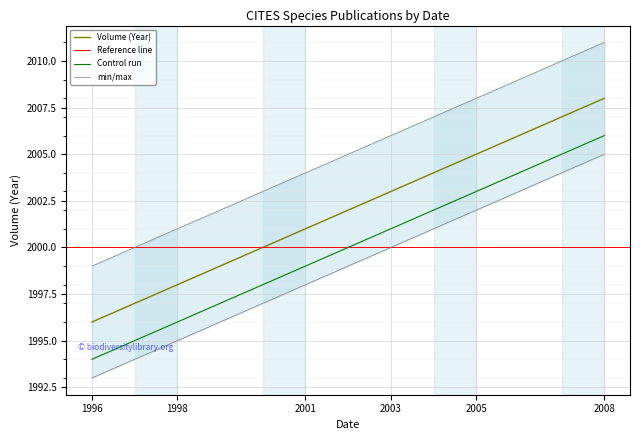

True or false: Control run has a value of 1996 at 1998.

True